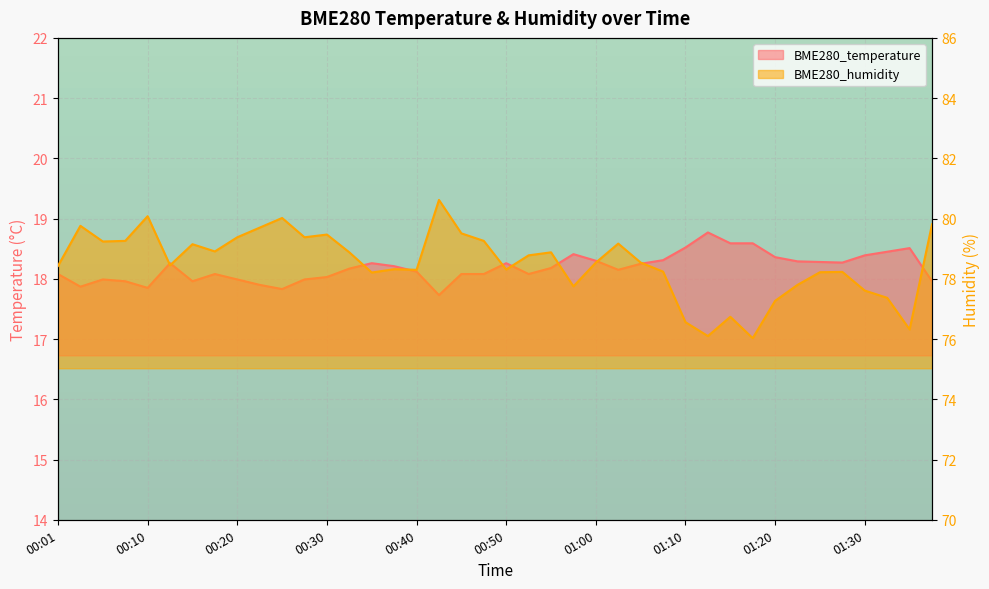

At which category does the chart reach its peak across all series?

00:43